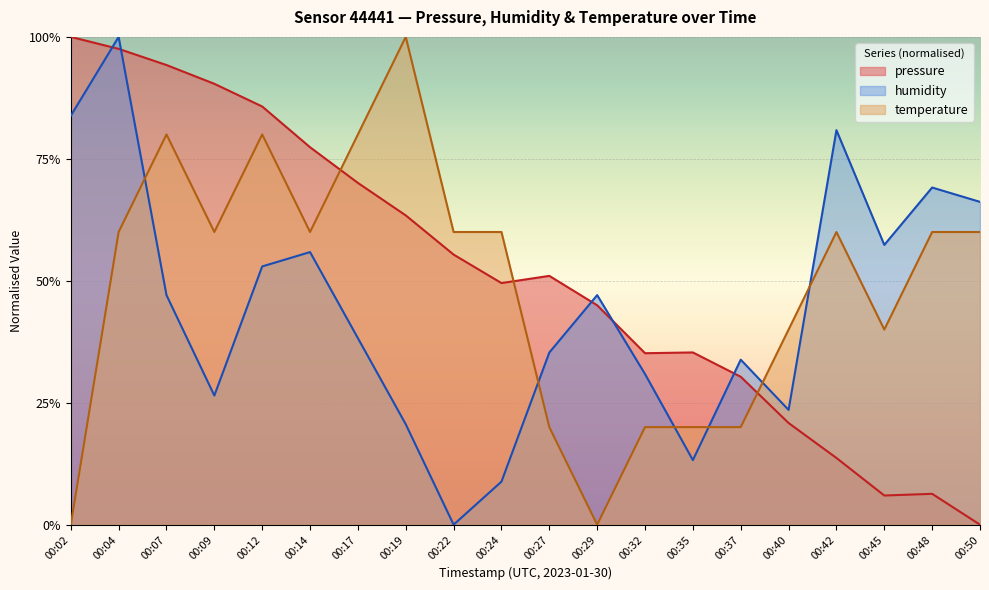

True or false: pressure has a value of 0.2 at 00:32.

False